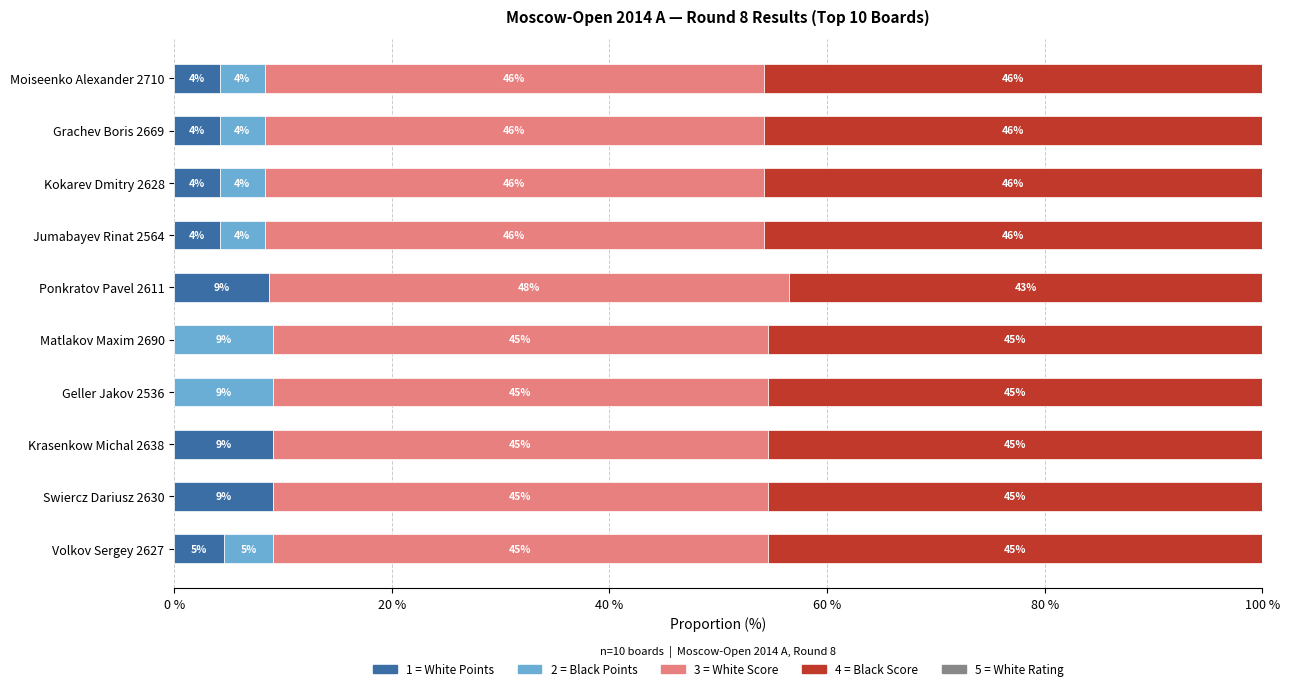

Which series has the largest range (max minus min)?

1 = White Points